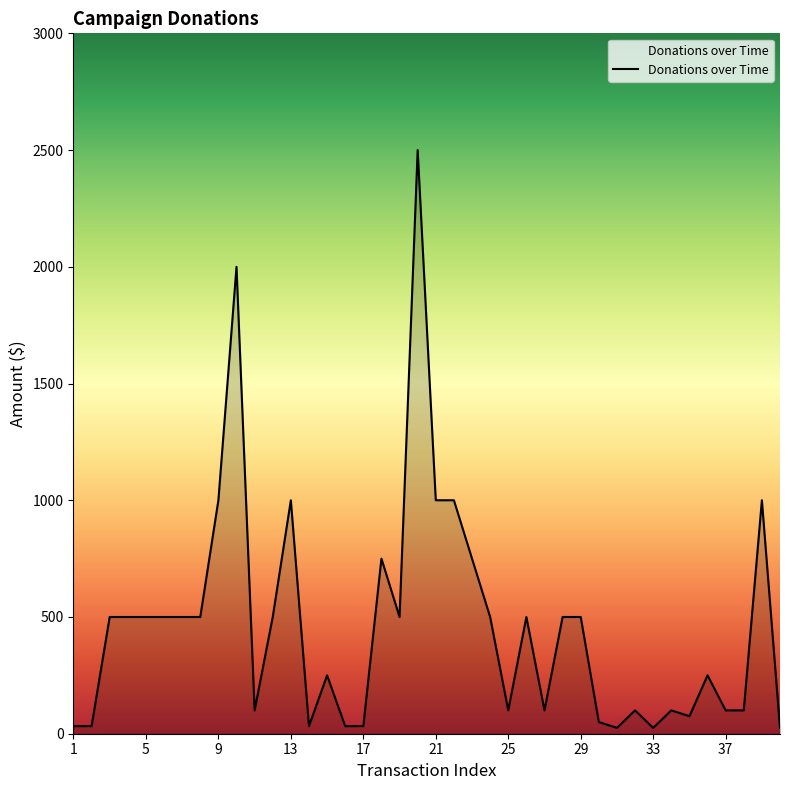

What is the greatest value displayed?

2500.0